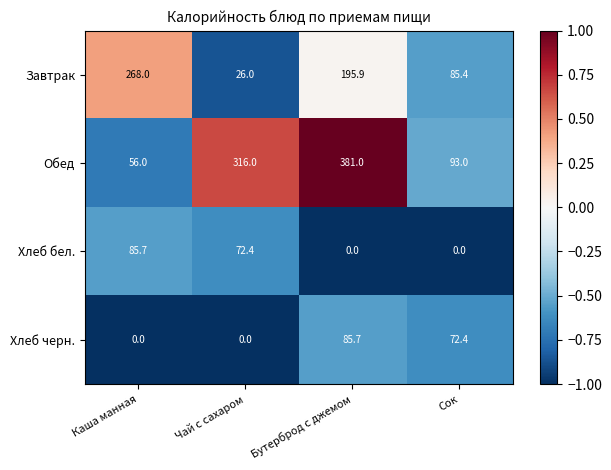

At which category does the chart reach its peak across all series?

Бутерброд с джемом